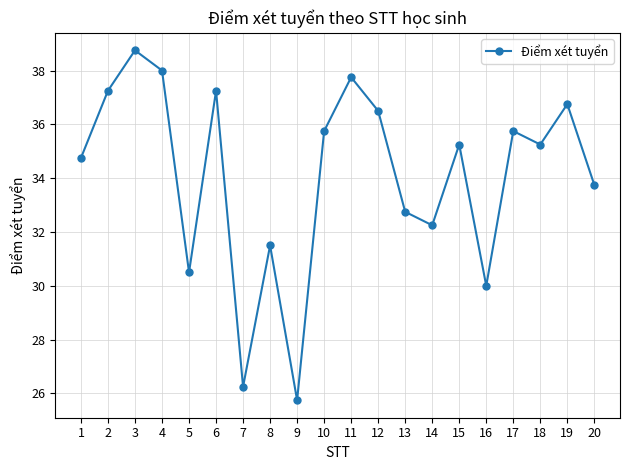

True or false: there are more than 0 points higher than both neighbors.

True